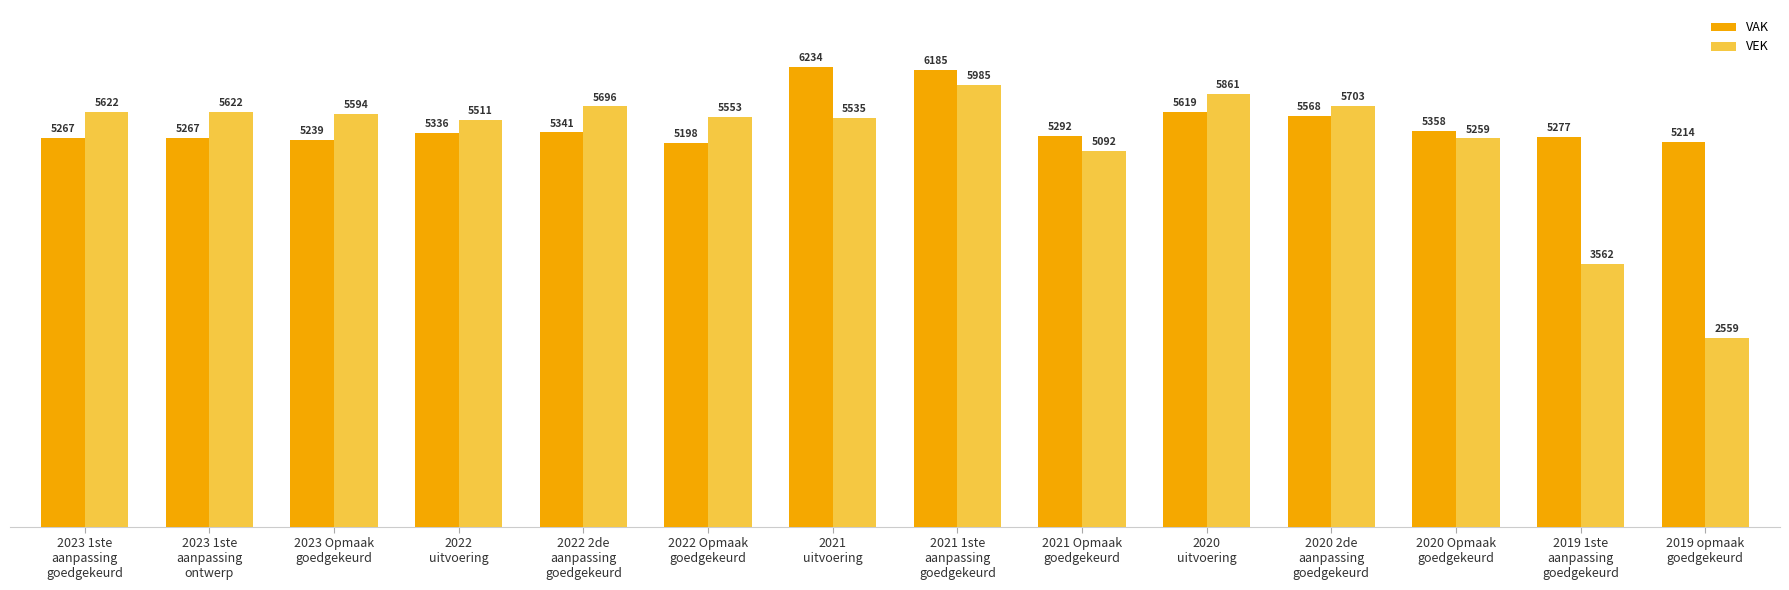

Which series has the widest spread of values?

VEK